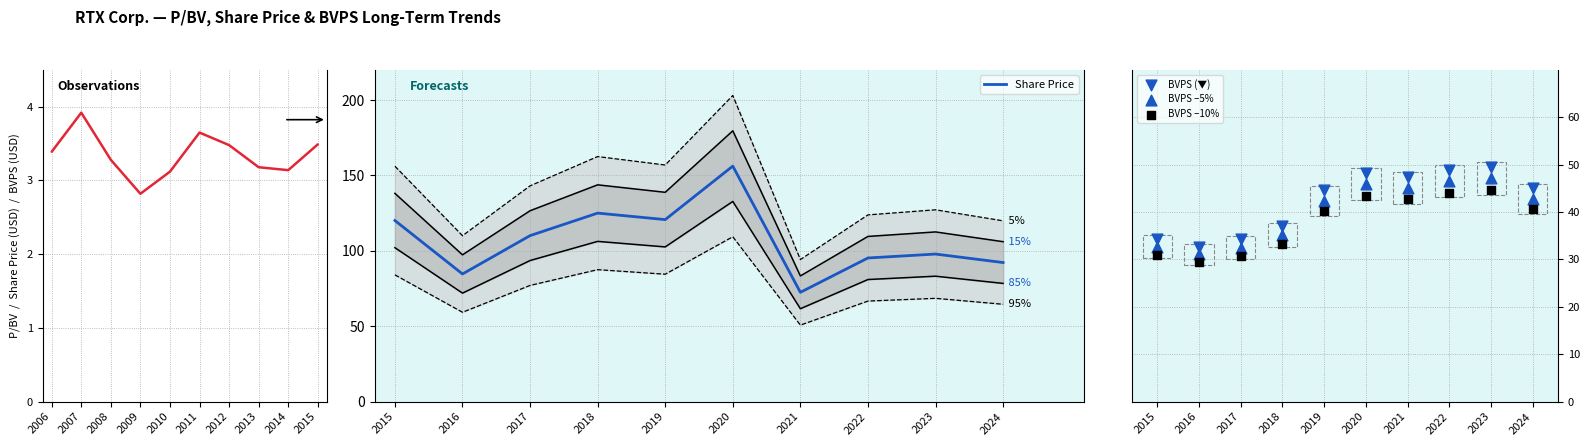

Which category has the lowest value in the Share Price series?

2021